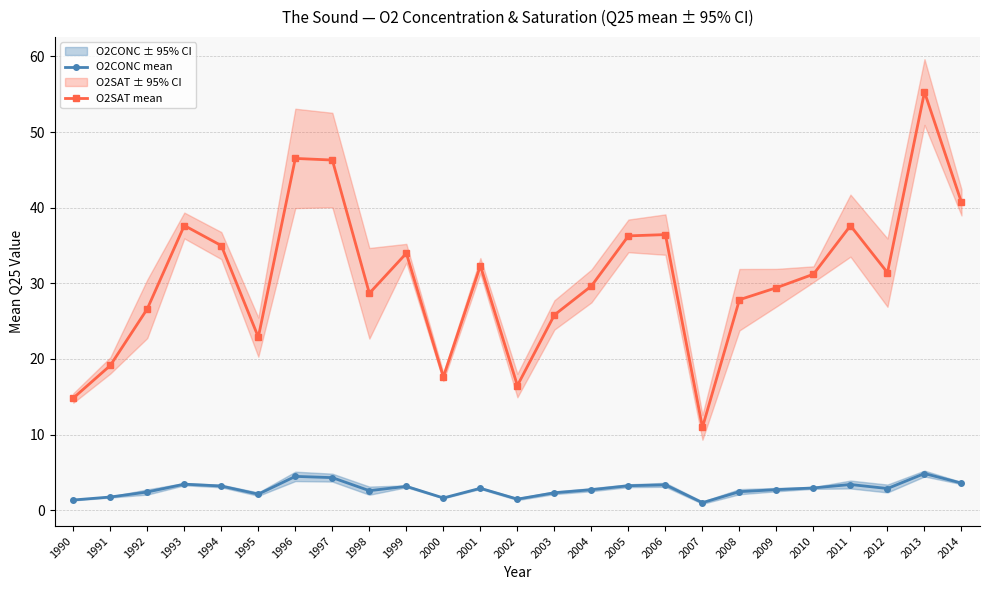

How many interior local peaks does the O2CONC mean series have?

7